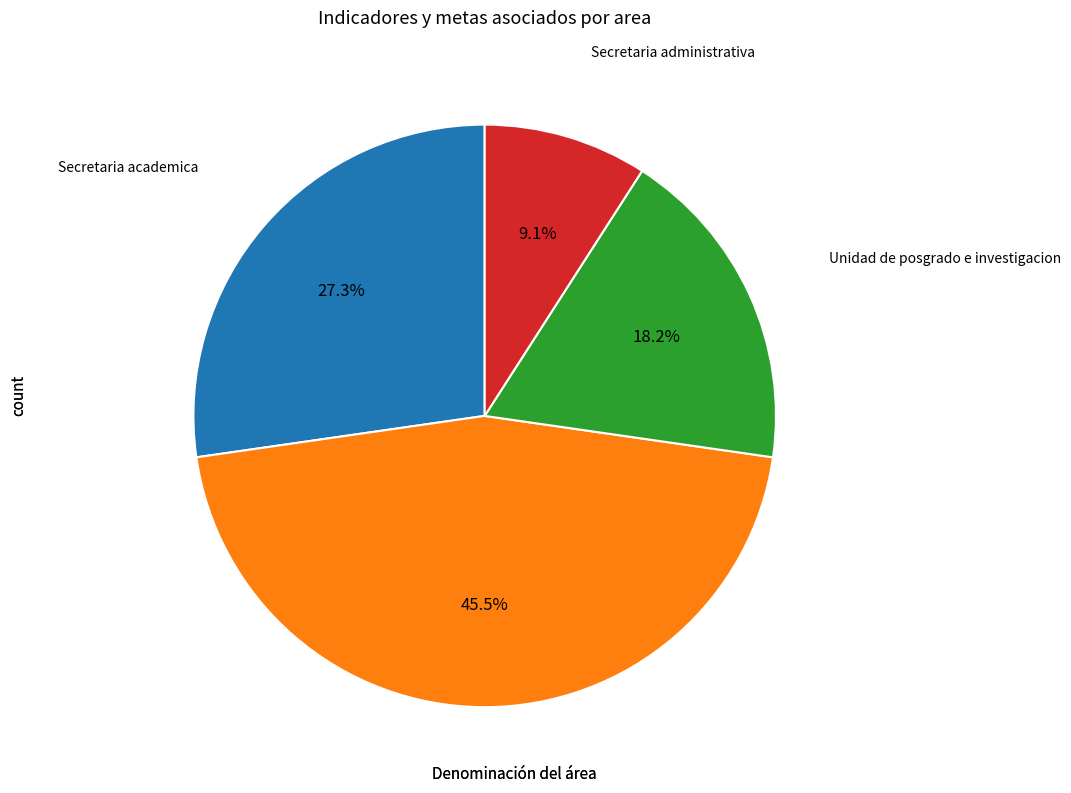

Is there a majority slice in this chart?

No